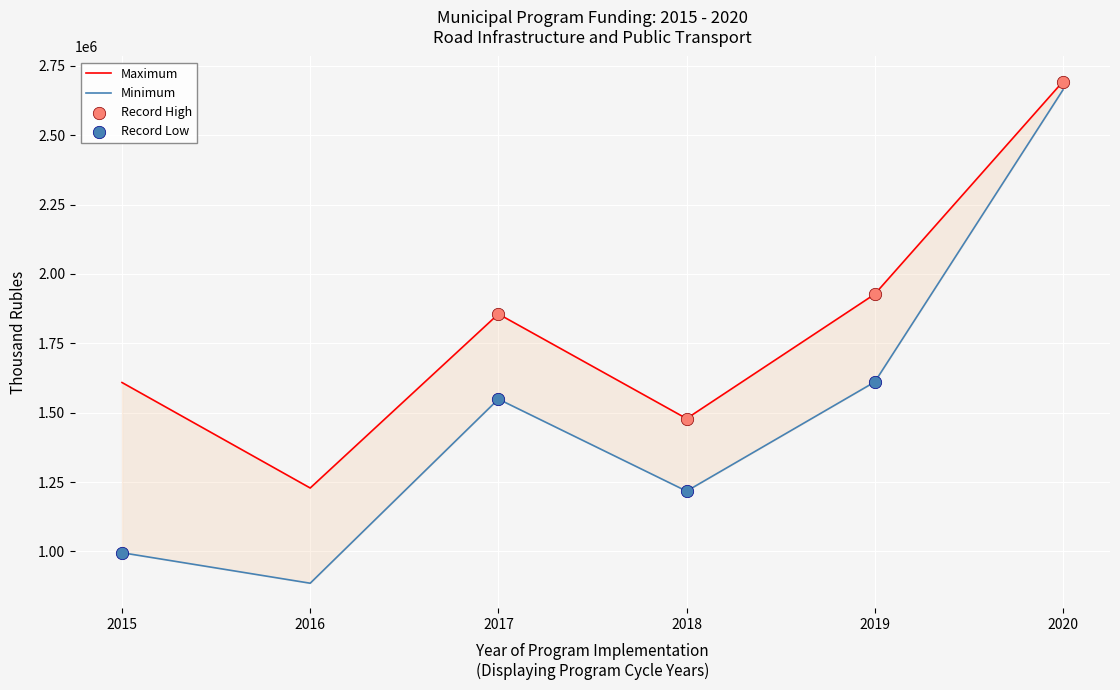

At which category is the sum across all series the highest?

2020